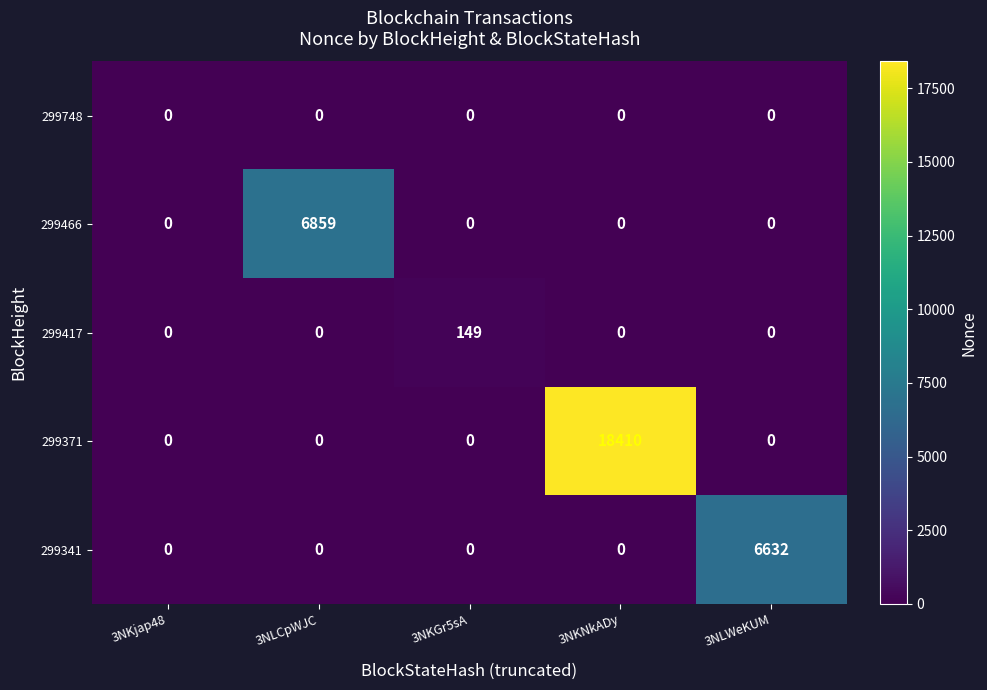

How many distinct data groups are displayed?

5